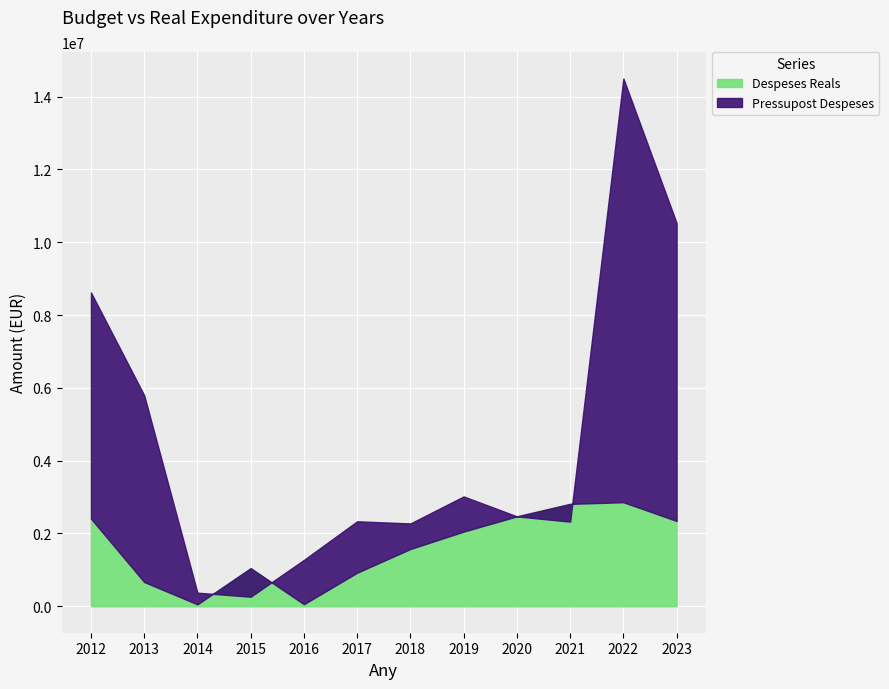

Does the chart display data point markers on the line(s)?

No